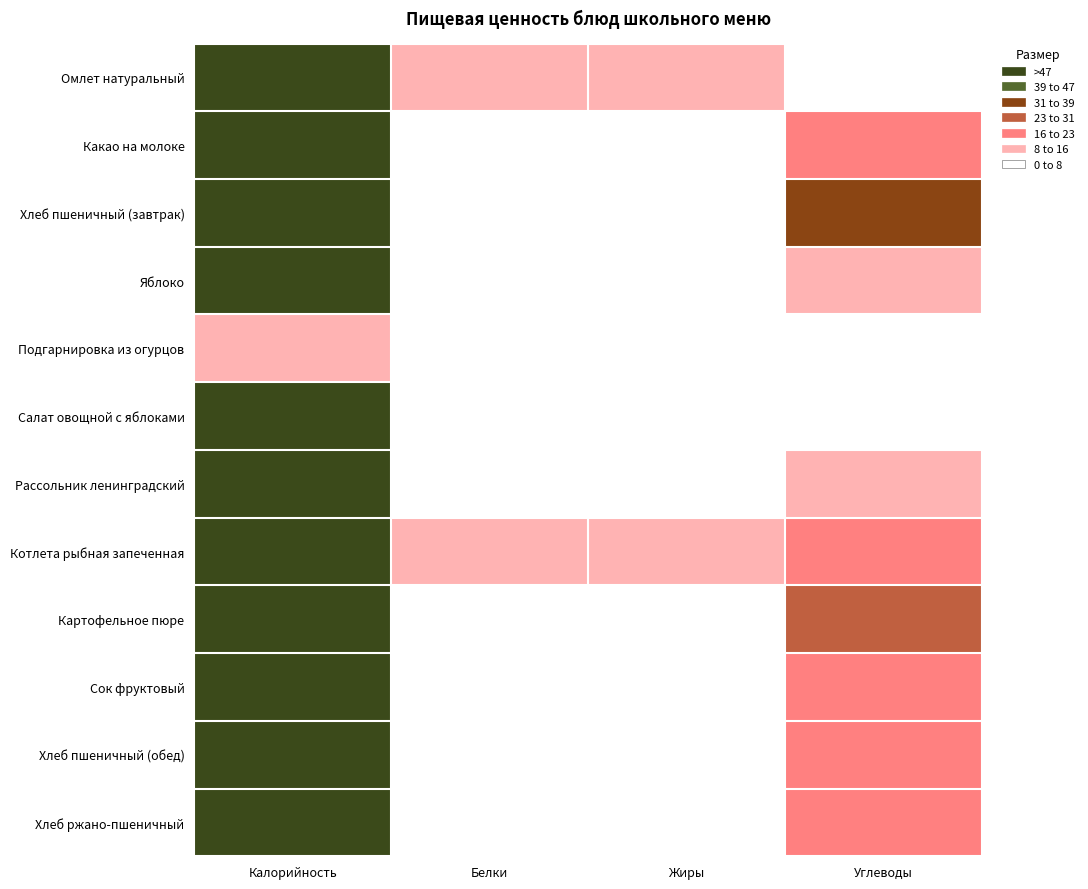

How many categories are shown in the chart?

4